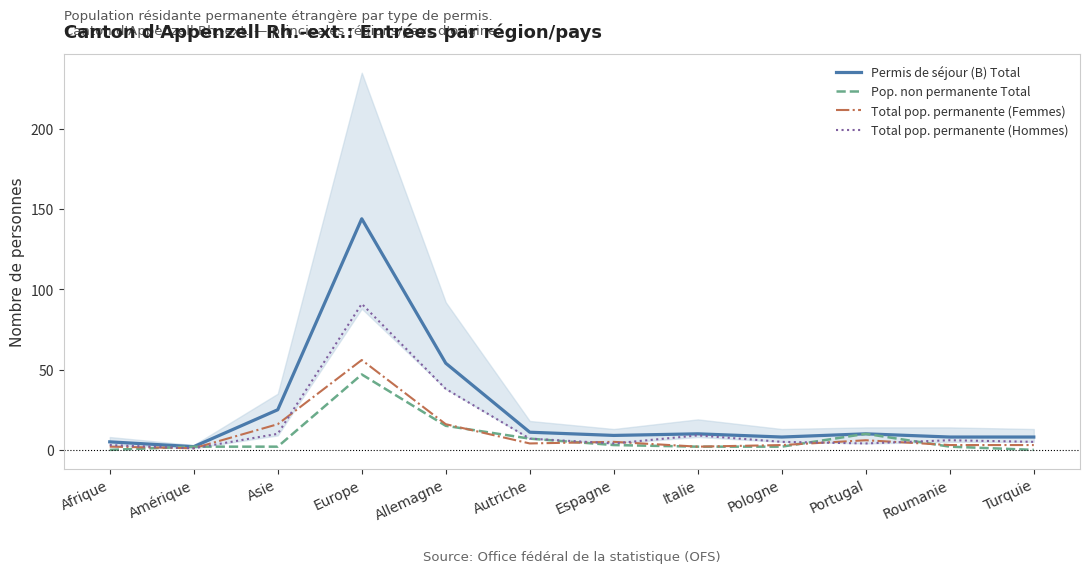

In Total pop. permanente (Hommes), how many points are lower than both neighbors (excluding endpoints)?

3